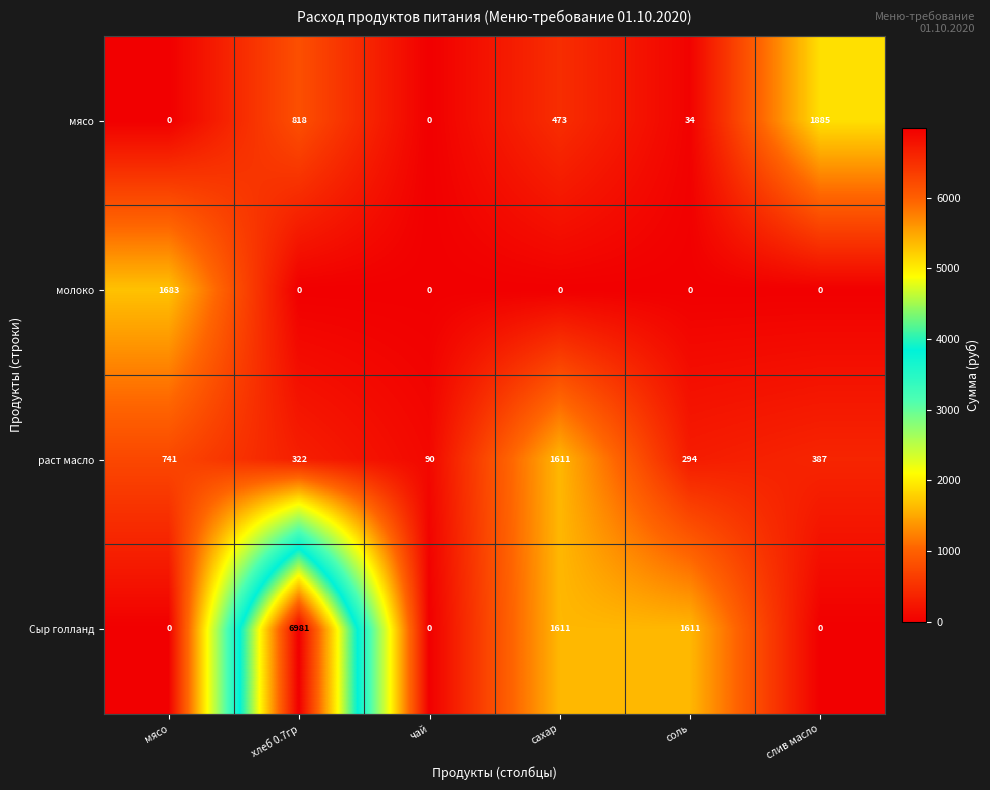

How many distinct data groups are displayed?

4